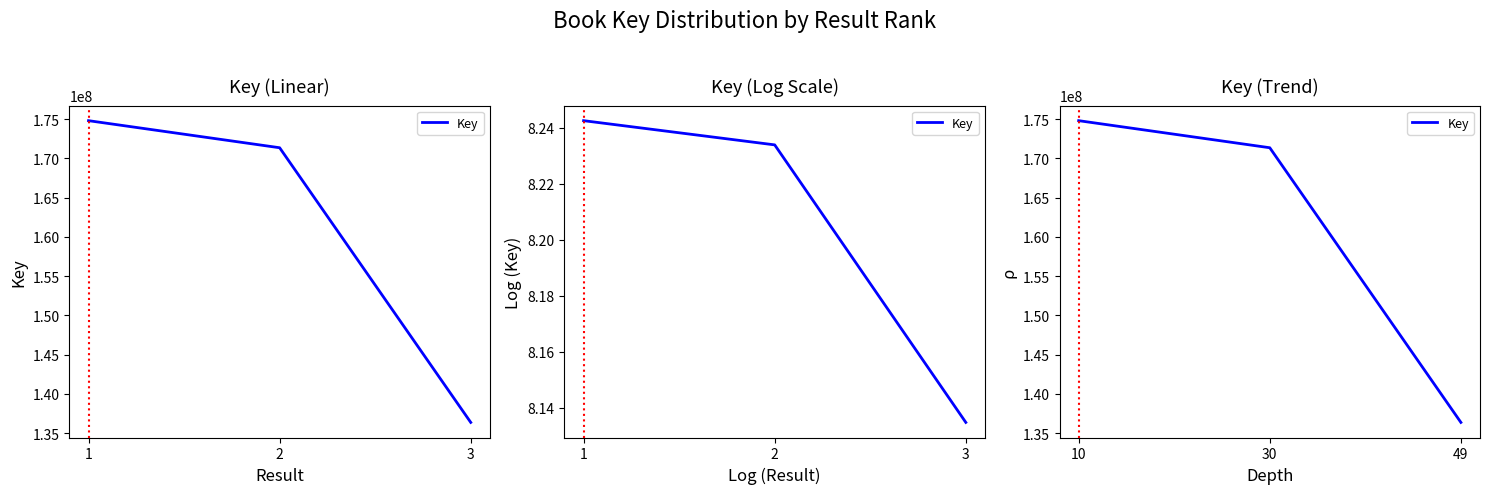

Reading left to right, list all the values displayed in this chart.

174814093	171364116	136364721